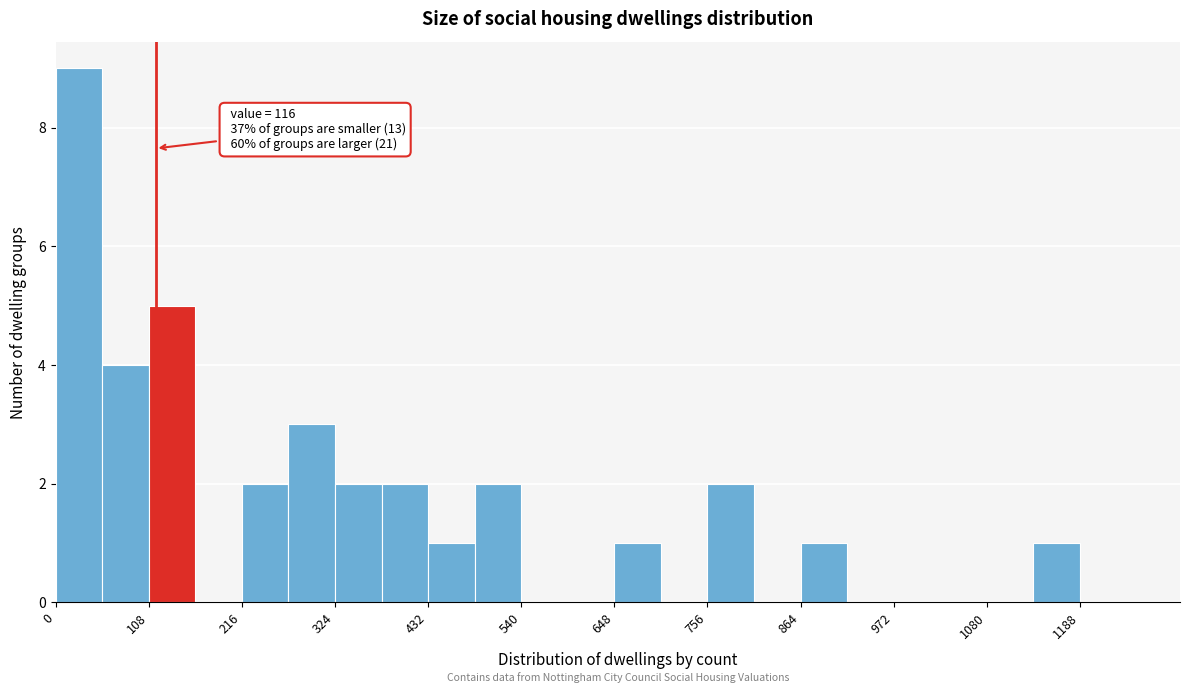

Around what value on the x-axis is the tallest bar? Give the approximate position of its centre, as read against the axis.

20